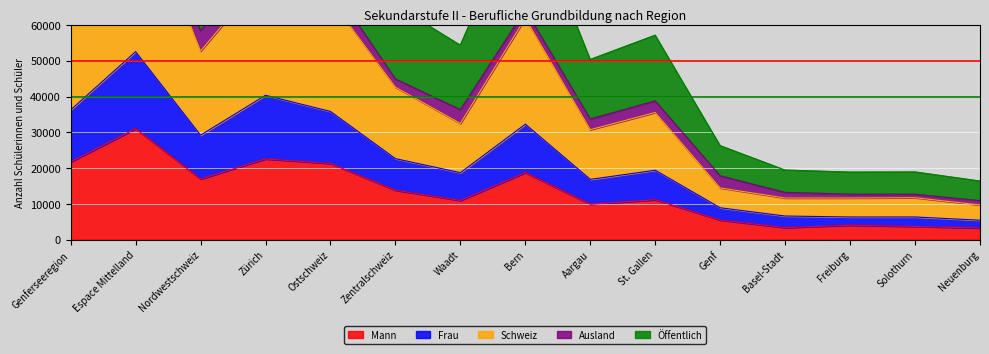

True or false: Mann has a value of 3712 at Solothurn.

True